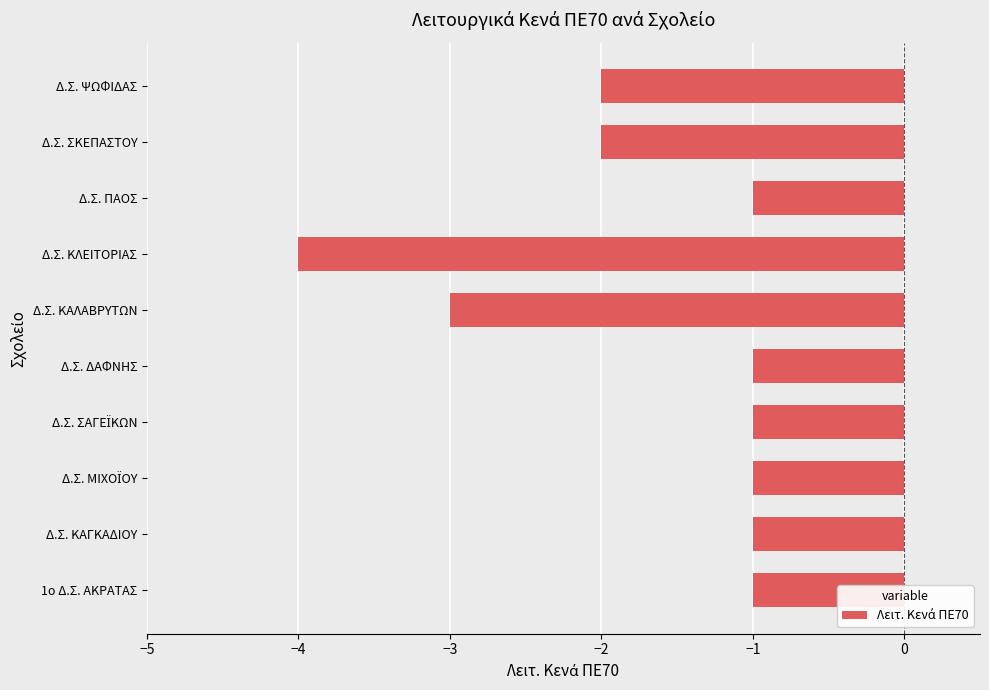

Which has a higher value, Δ.Σ. ΚΑΛΑΒΡΥΤΩΝ or Δ.Σ. ΚΑΓΚΑΔΙΟΥ?

Δ.Σ. ΚΑΓΚΑΔΙΟΥ